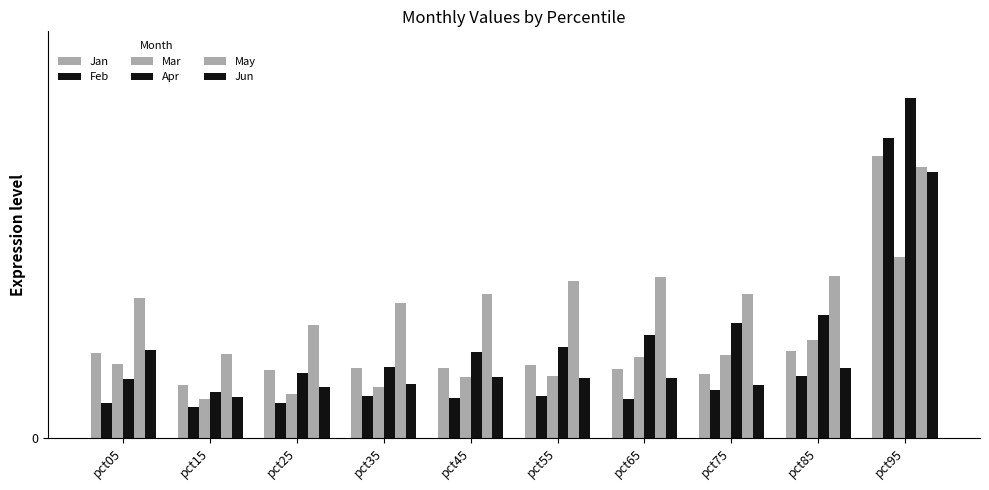

Reading left to right, what are all the values shown in this chart?

Jan: pct05=0.1	pct15=0.1	pct25=0.1	pct35=0.1	pct45=0.1	pct55=0.1	pct65=0.1	pct75=0.1	pct85=0.1	pct95=0.4
Feb: pct05=0.1	pct15=0.0	pct25=0.1	pct35=0.1	pct45=0.1	pct55=0.1	pct65=0.1	pct75=0.1	pct85=0.1	pct95=0.4
Mar: pct05=0.1	pct15=0.1	pct25=0.1	pct35=0.1	pct45=0.1	pct55=0.1	pct65=0.1	pct75=0.1	pct85=0.1	pct95=0.3
Apr: pct05=0.1	pct15=0.1	pct25=0.1	pct35=0.1	pct45=0.1	pct55=0.1	pct65=0.2	pct75=0.2	pct85=0.2	pct95=0.5
May: pct05=0.2	pct15=0.1	pct25=0.2	pct35=0.2	pct45=0.2	pct55=0.2	pct65=0.2	pct75=0.2	pct85=0.2	pct95=0.4
Jun: pct05=0.1	pct15=0.1	pct25=0.1	pct35=0.1	pct45=0.1	pct55=0.1	pct65=0.1	pct75=0.1	pct85=0.1	pct95=0.4